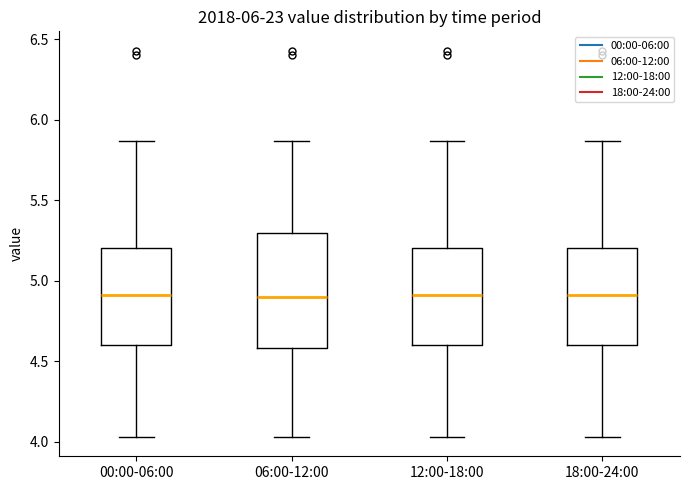

Comparing the boxes themselves (not the whiskers), which one is the tallest?

06:00-12:00